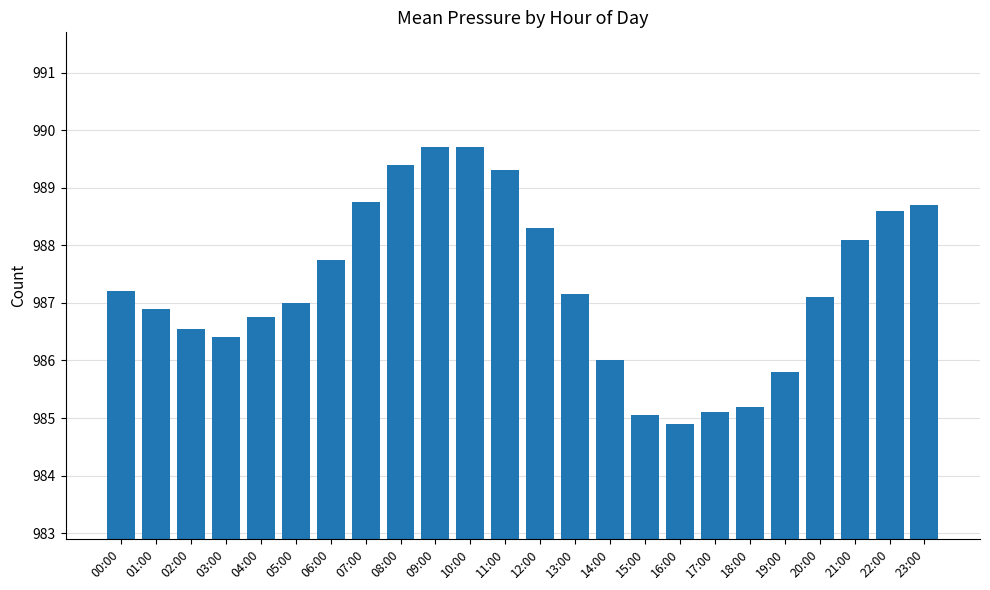

What is the difference between the maximum and minimum values?

4.8